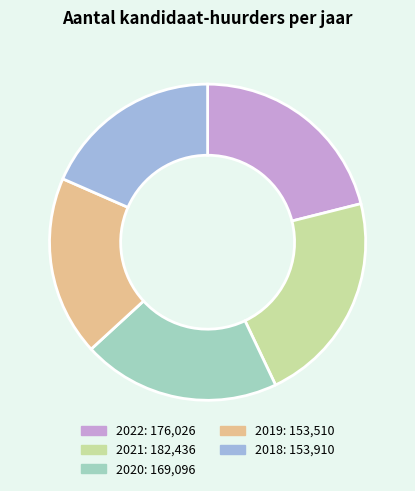

True or false: 2022 accounts for 21% of the total.

True